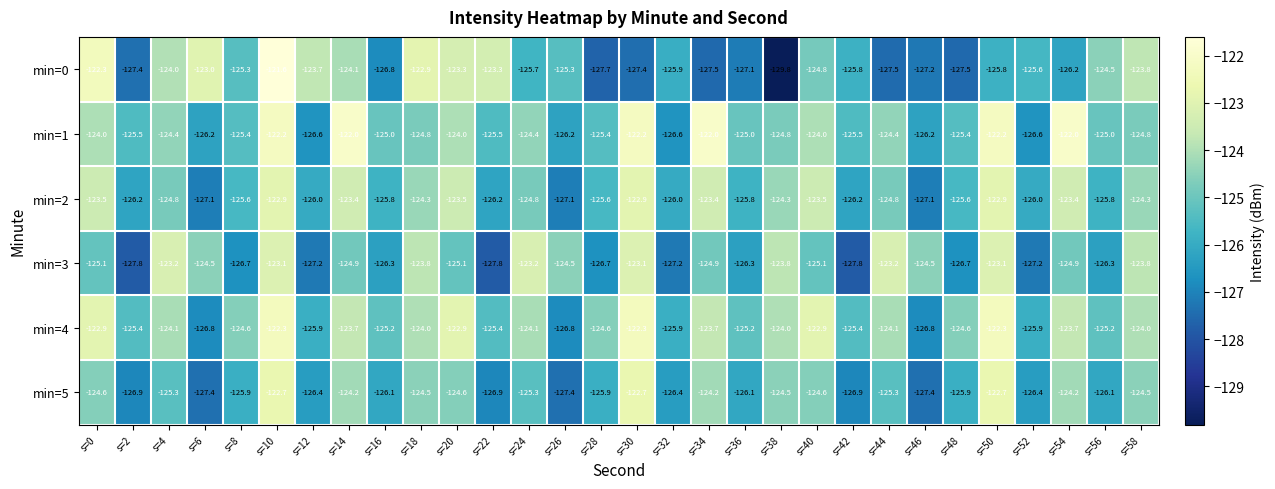

At which category is the sum across all series the highest?

s=10